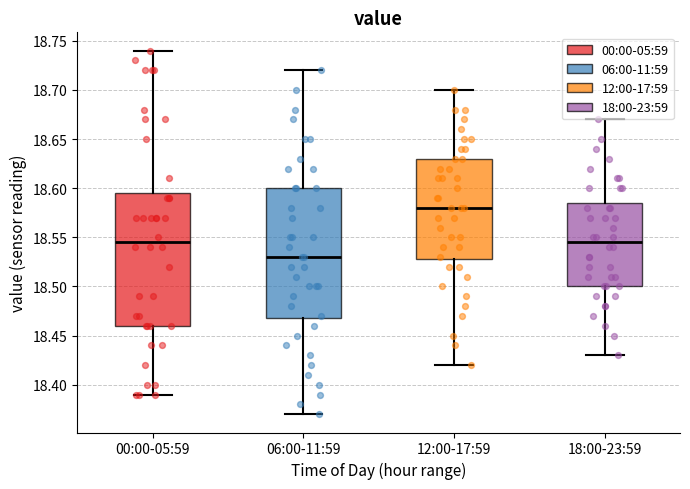

Which box has the highest median line?

12:00-17:59